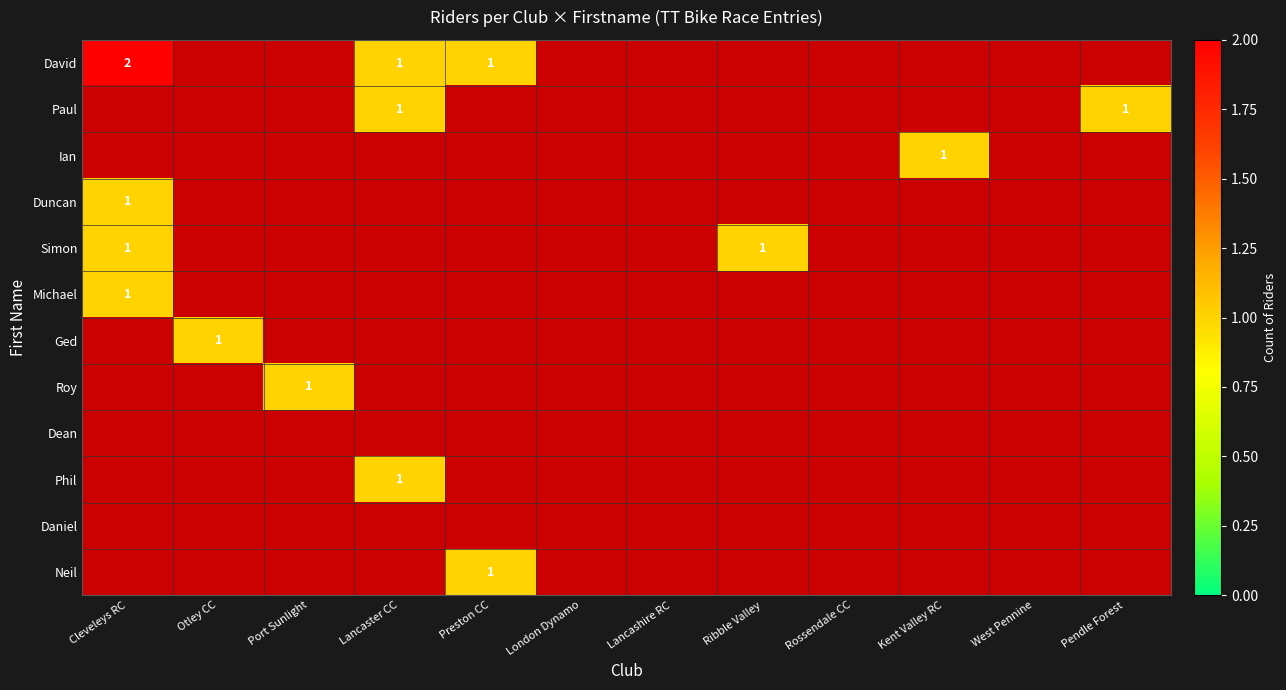

The David series shows 1 at Cleveleys RC. True or false?

False